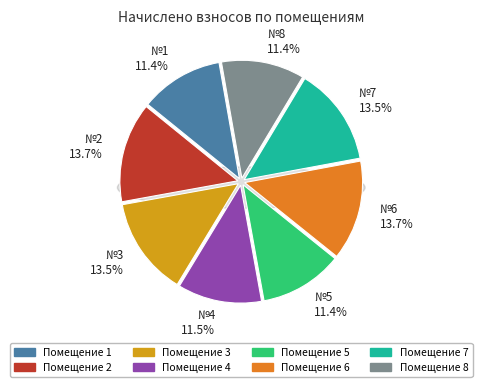

Count the number of slices in the pie.

8